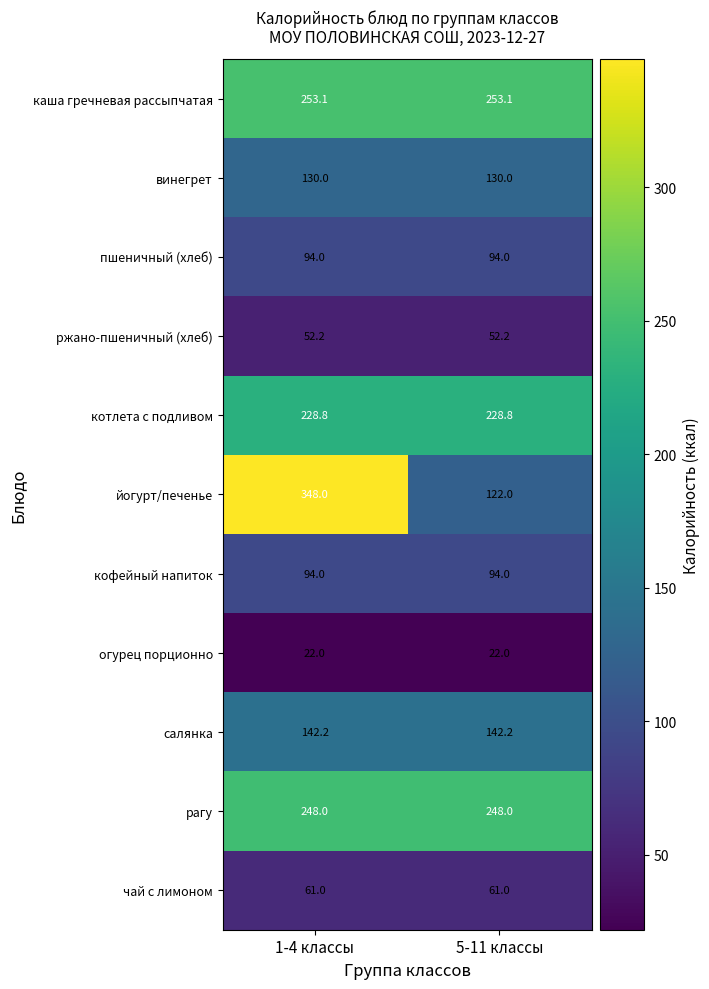

Is it true that йогурт/печенье equals 237.5 at 1-4 классы?

False